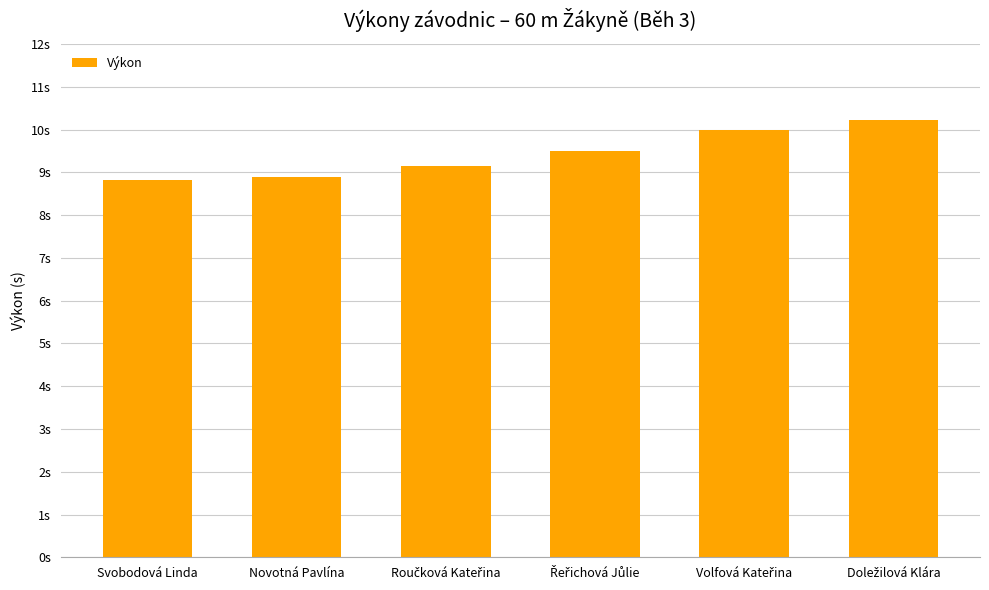

List the labels in order of value, smallest first.

Svobodová Linda, Novotná Pavlína, Roučková Kateřina, Řeřichová Jůlie, Volfová Kateřina, Doležilová Klára